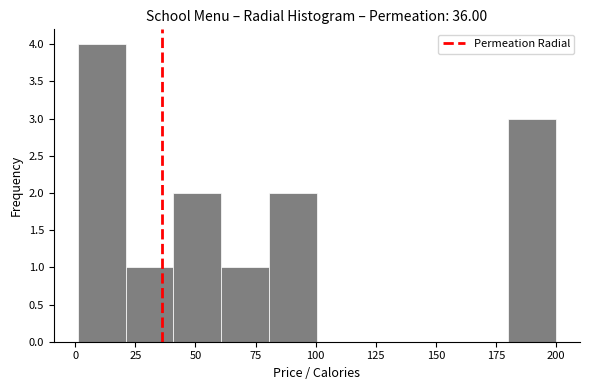

Read against the x-axis, roughly where is the centre of the tallest bar?

10